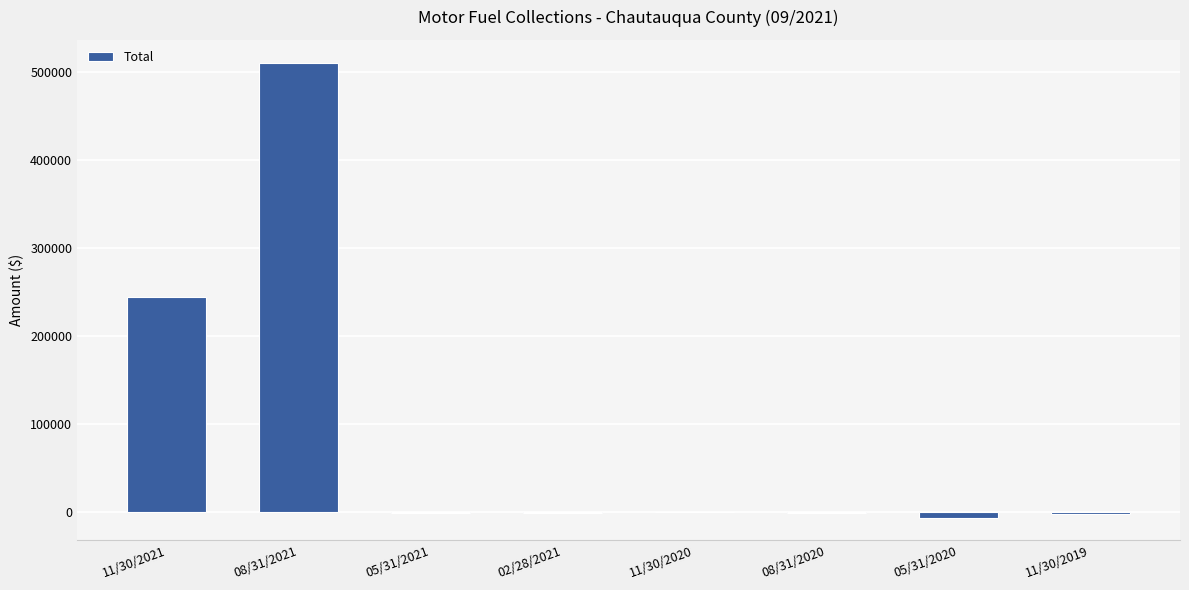

What is the sum of all values?

743466.1